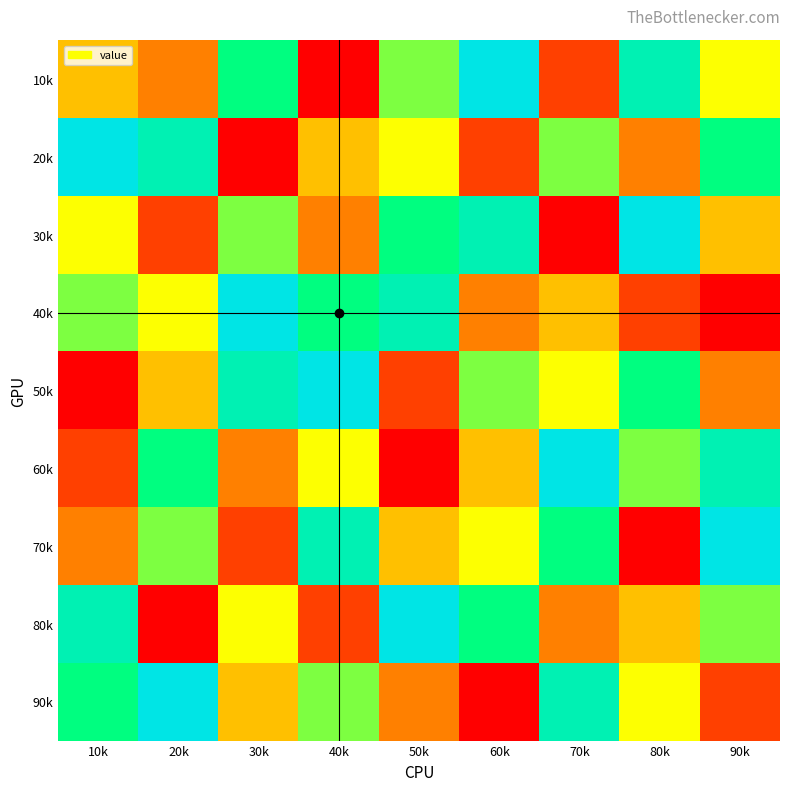

Which label corresponds to the largest value in the chart?

60k